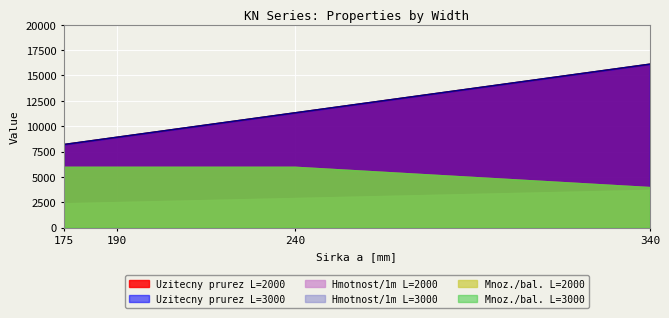

What is the approximate value of Sirka a [mm] at 190, to the nearest 100?

8900